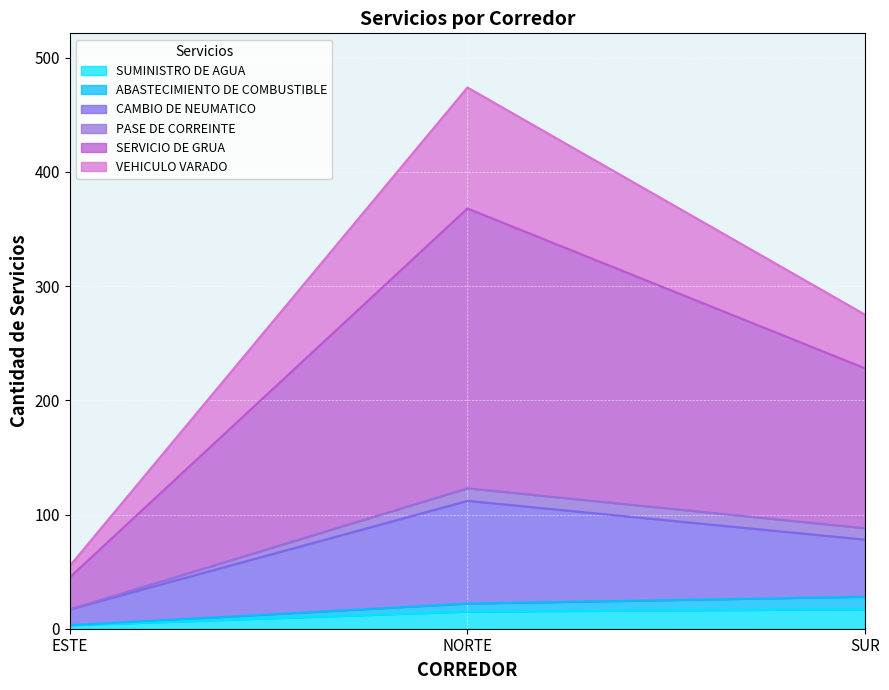

At which category is the sum across all series the highest?

NORTE